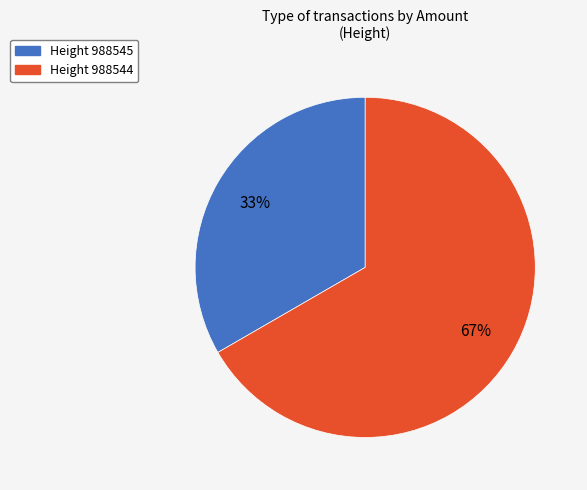

To the nearest percent, what is the average slice percentage?

50%